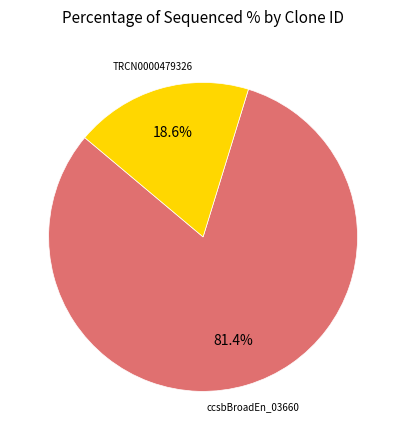

To the nearest percent, what is the difference between the largest and smallest slice percentages?

63%